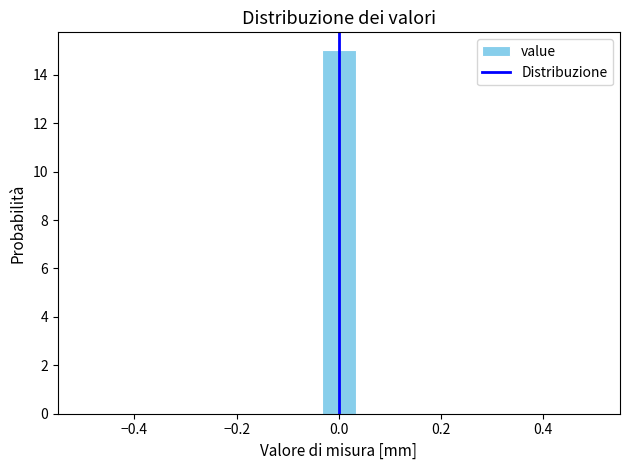

Read against the x-axis, roughly where is the centre of the tallest bar?

0.00